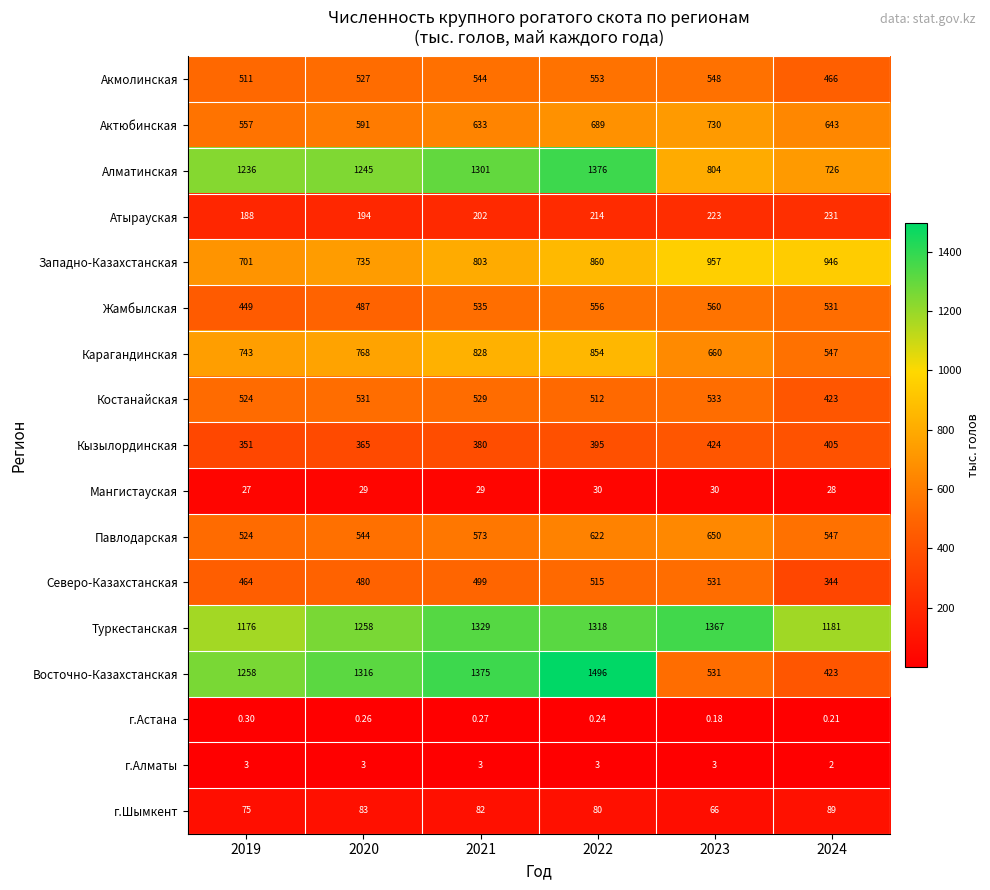

At how many categories does at least one series exceed 1322?

3